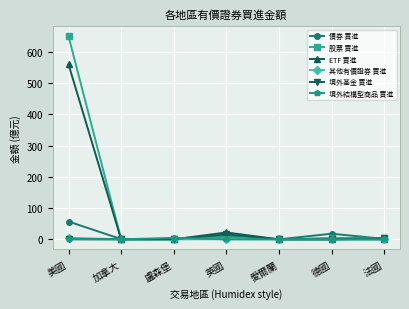

True or false: 境外基金 買進 has a value of 0.0 at 加拿大.

True